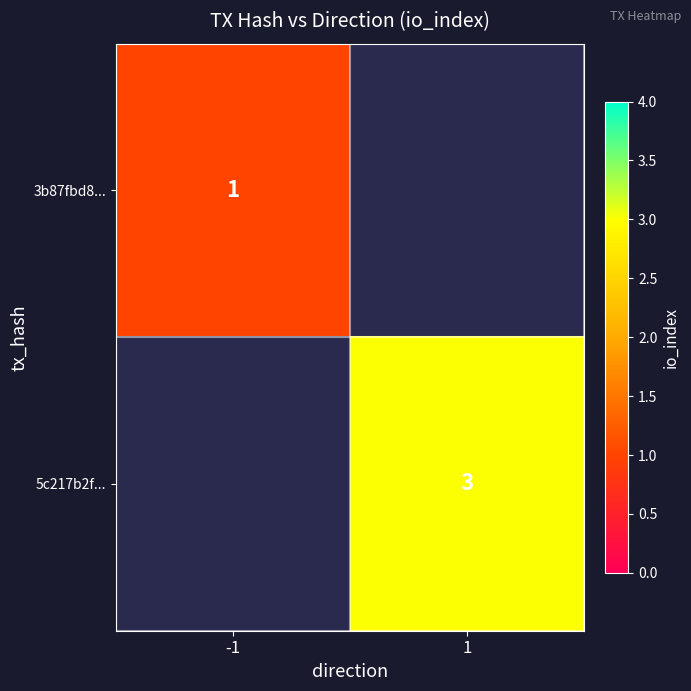

Which has a higher value, 1 or -1?

-1